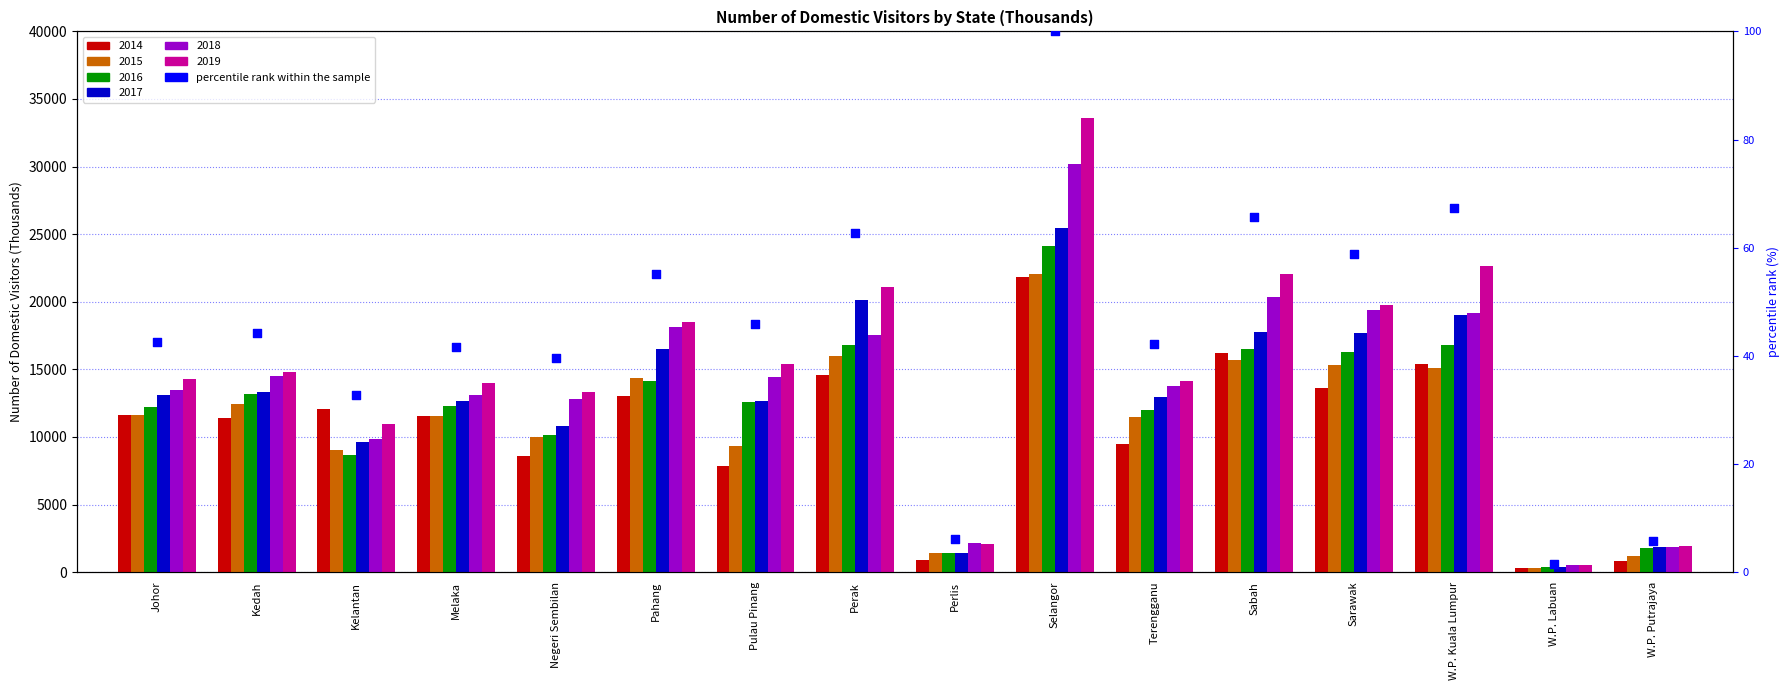

Between Negeri Sembilan and Perlis, which is larger?

Negeri Sembilan